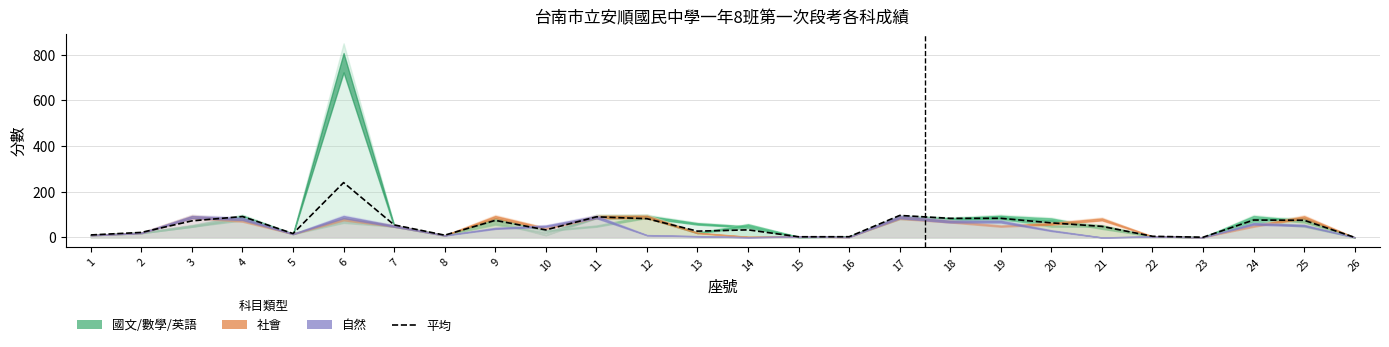

Reading left to right, transcribe all the data shown in this chart.

11.0	22.0	72.6	91.6	17.0	240.2	55.0	10.0	74.8	33.0	90.2	82.2	27.6	33.2	3.0	3.2	96.4	83.6	83.8	63.8	48.4	5.0	1.0	76.2	75.2	0.2